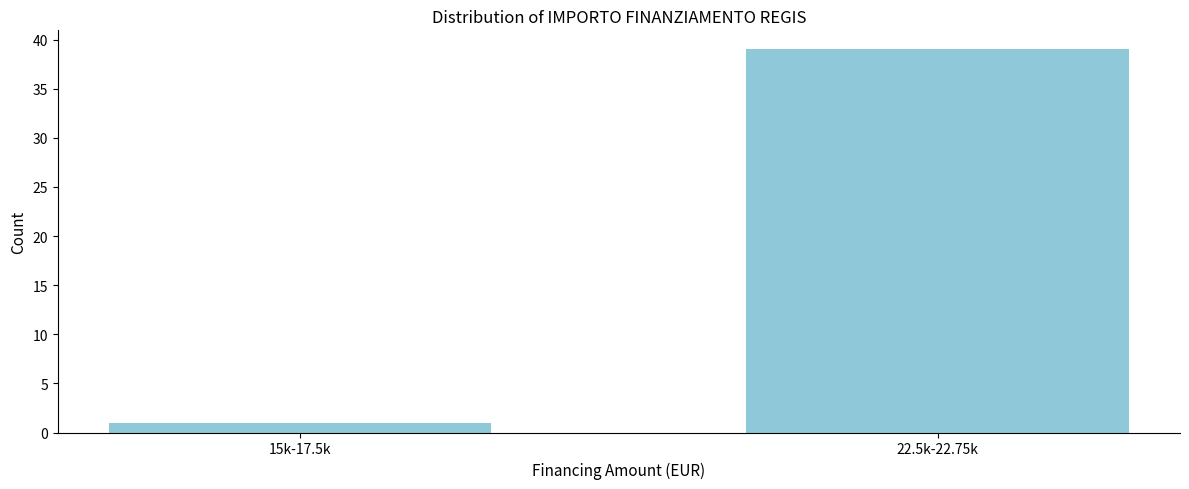

Reading left to right, what are all the values shown in this chart?

15k-17.5k=1	22.5k-22.75k=39